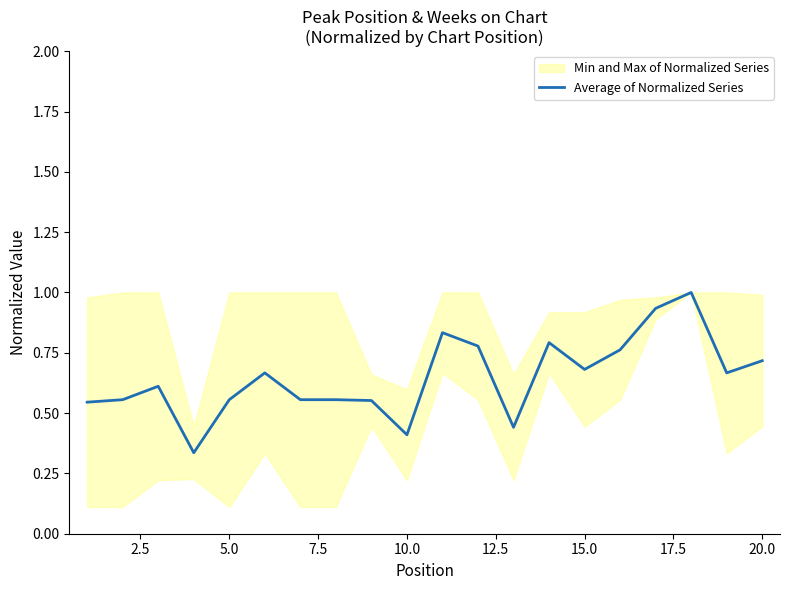

What is the difference between the second highest and second lowest values?

0.5